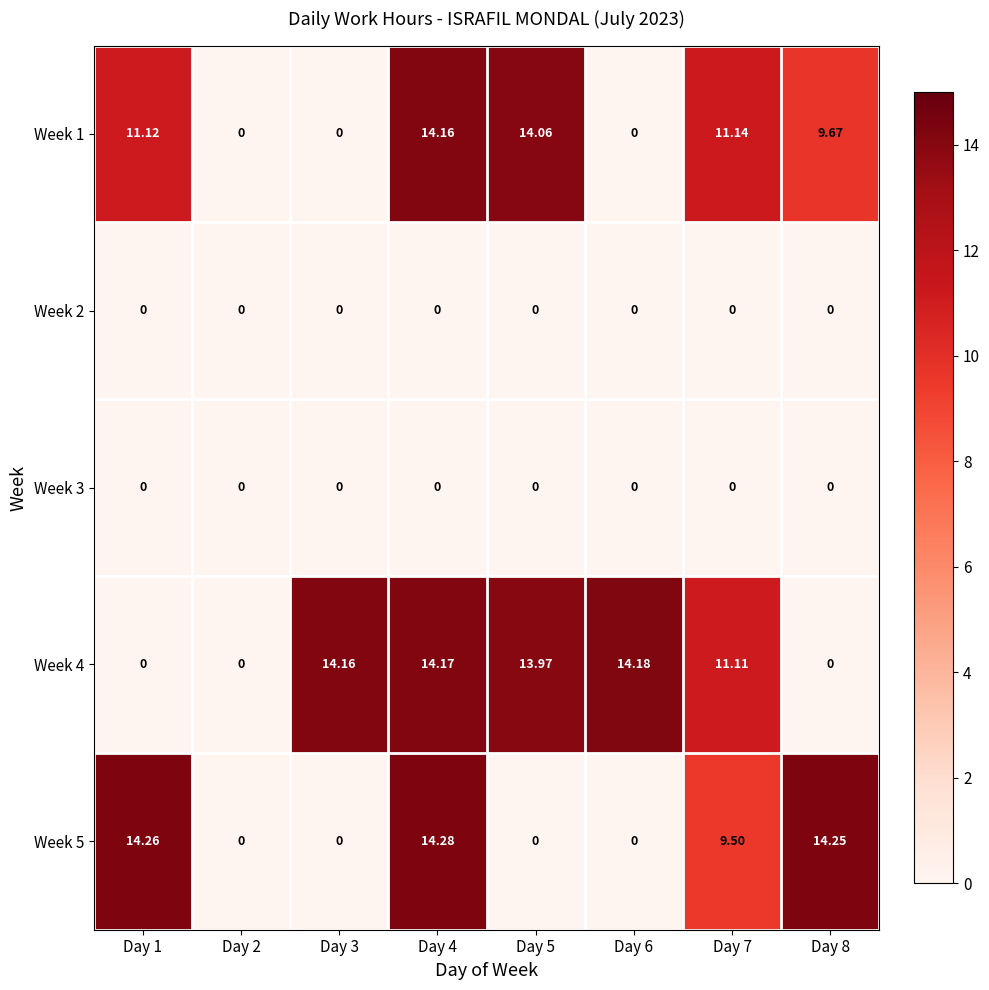

Is the value of Week 5 at Day 1 greater than the value of Week 3 at Day 5?

Yes